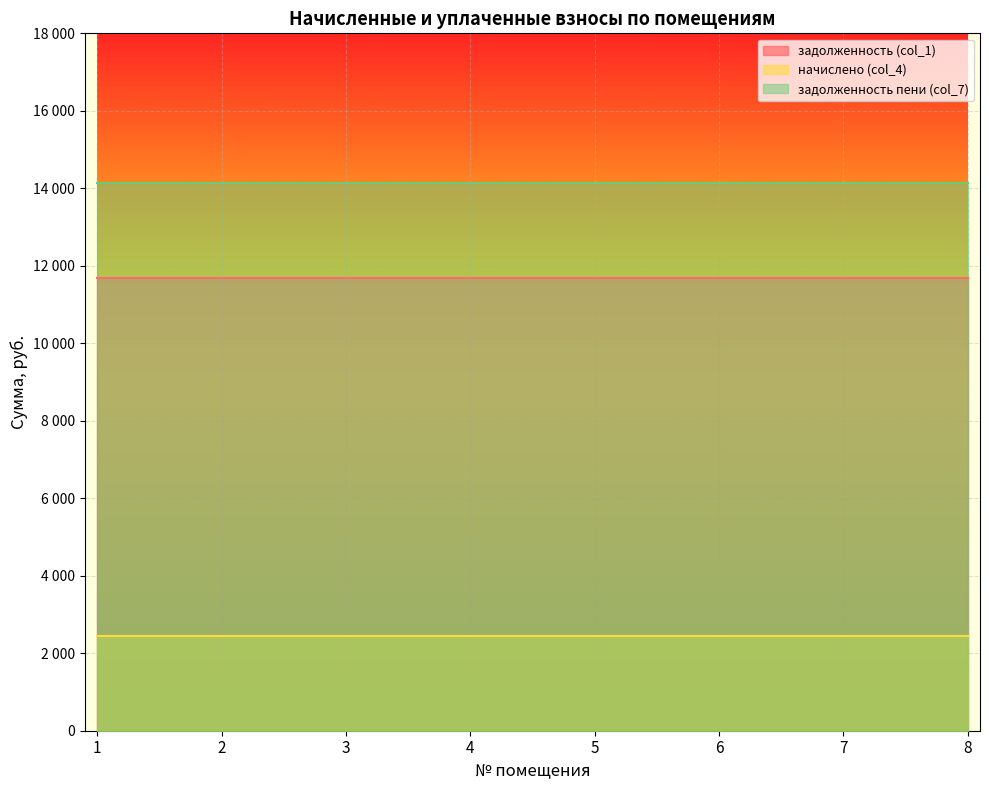

Does the chart display data point markers on the line(s)?

No